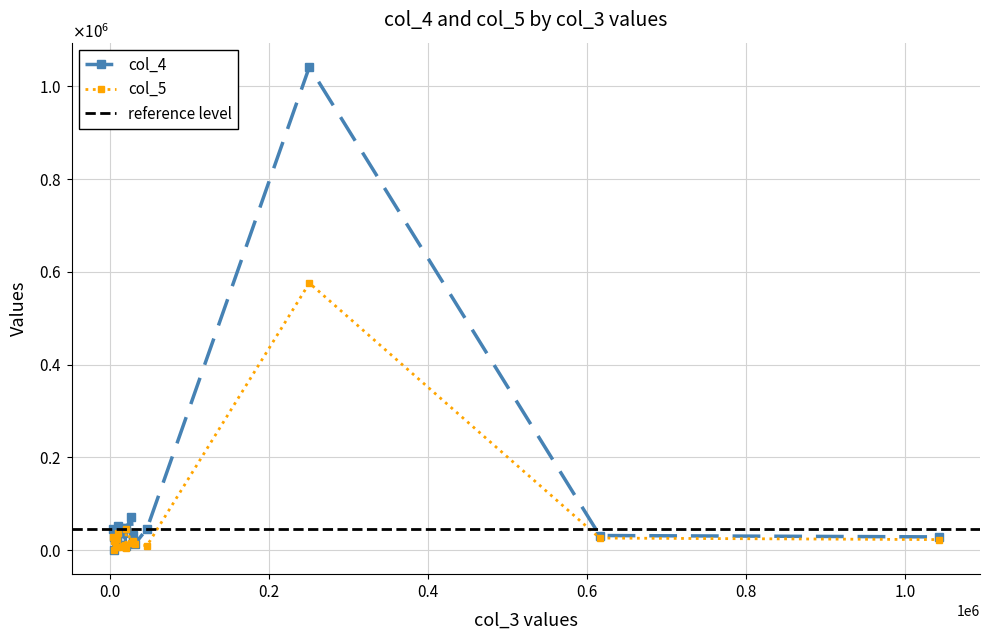

At which category does the chart reach its minimum across all series?

5855